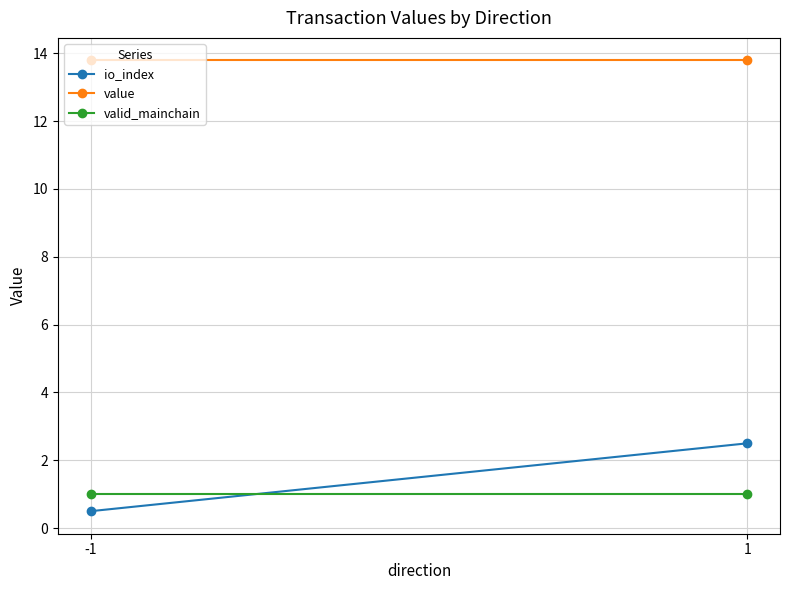

What is the smallest value displayed?

0.5